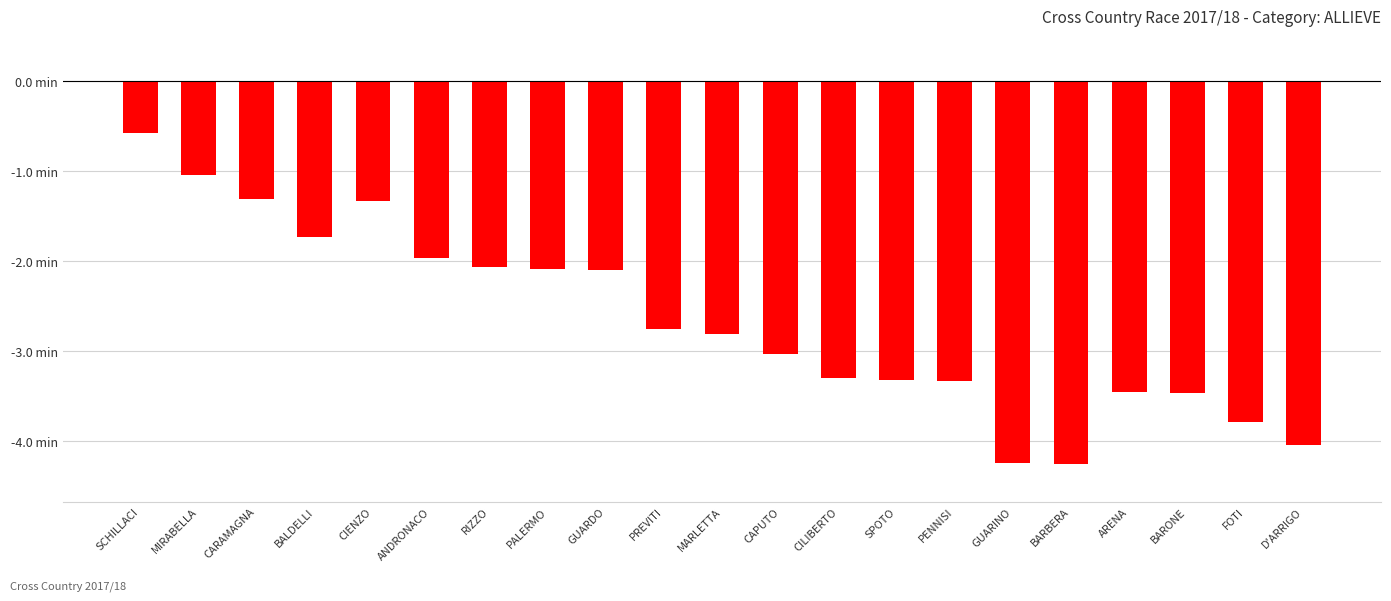

What is the label of the 10th bar from the right?

CAPUTO